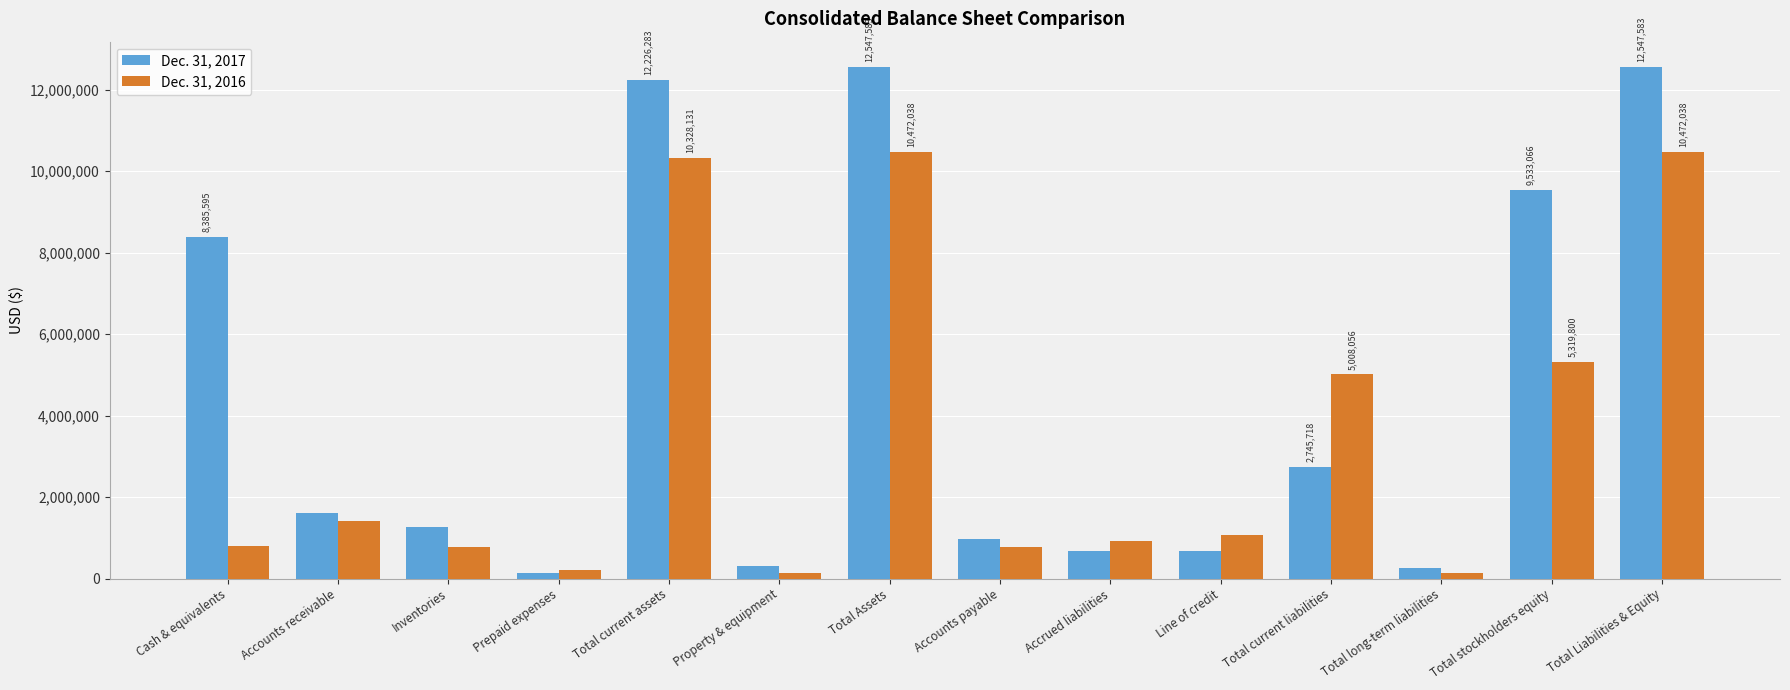

The Dec. 31, 2017 series shows 1756075 at Accounts payable. True or false?

False